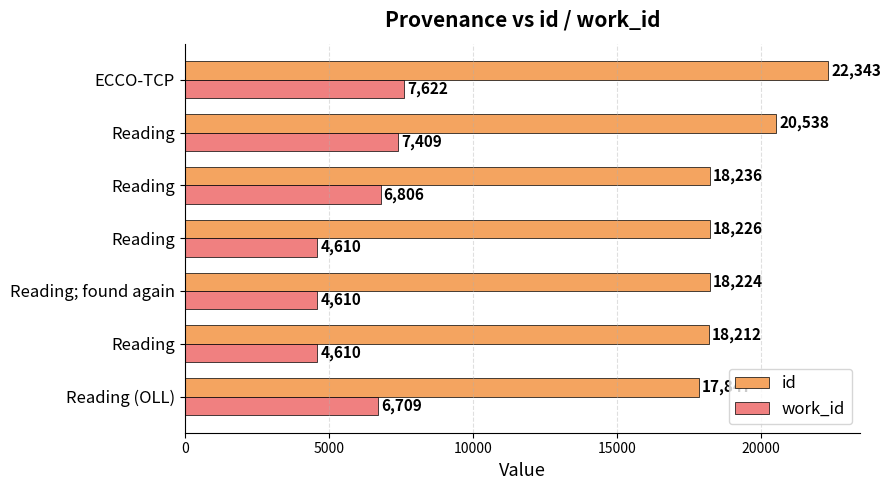

How many values in the id series are below 18226?

3